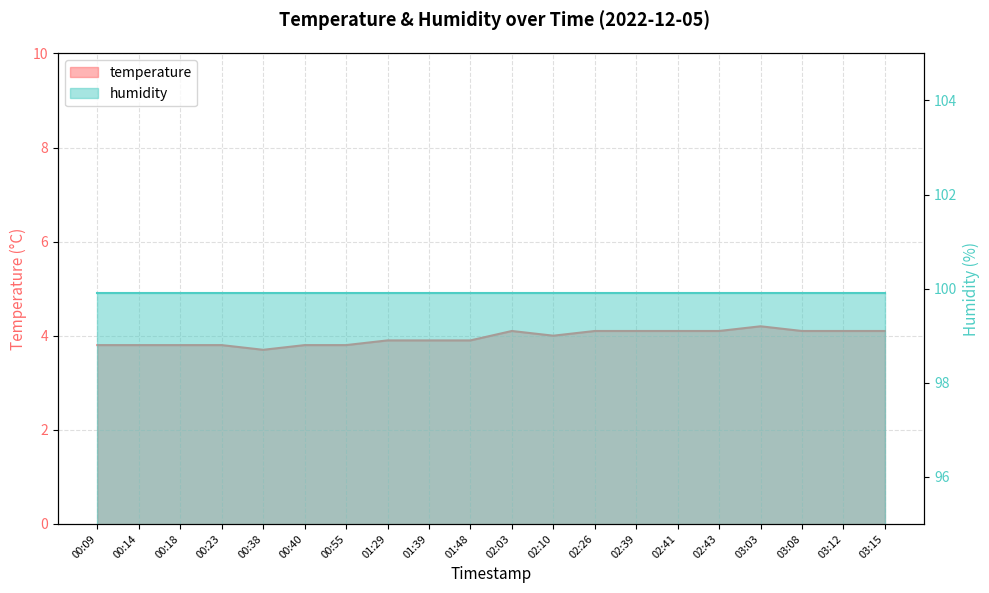

What is the label of the 2nd point from the right?

03:12